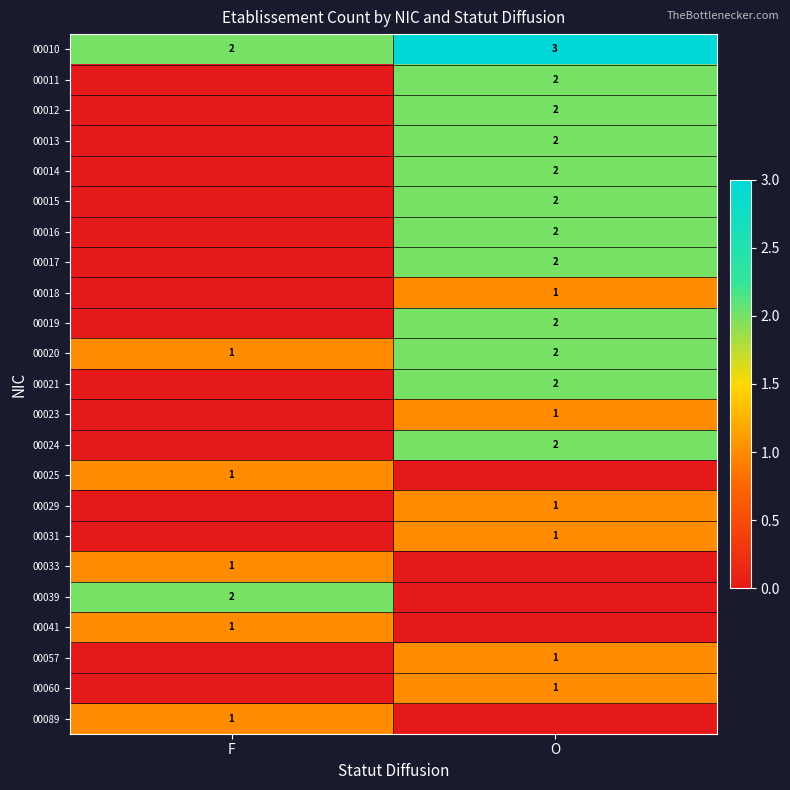

Is the value of 00015 at O greater than the value of 00020 at F?

Yes